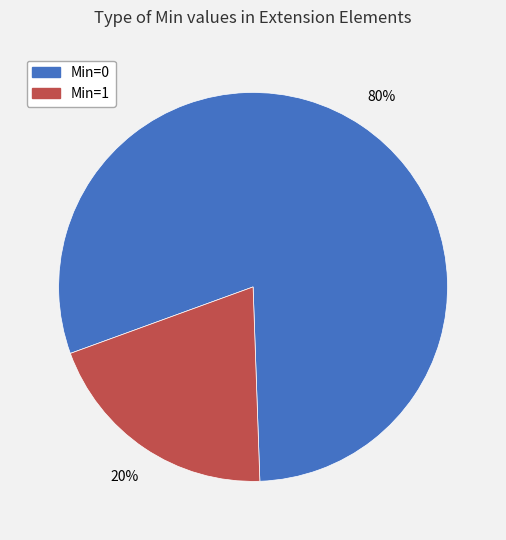

Is it true that Min=1 is 20% of the pie?

True